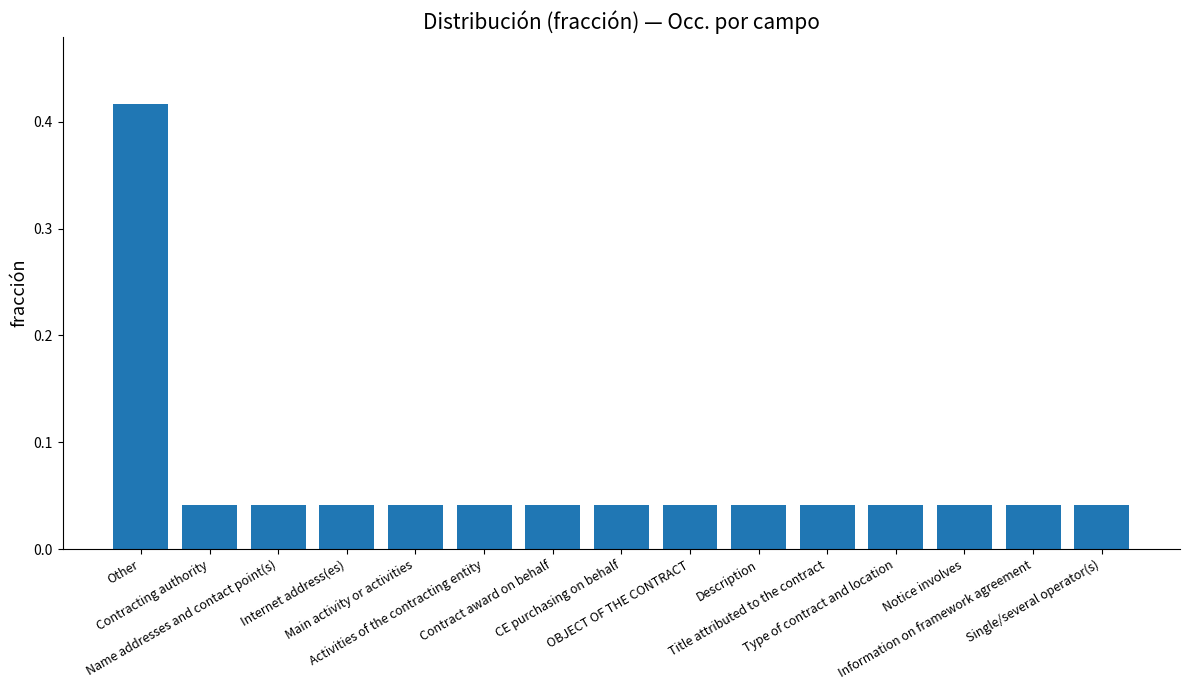

How many values are between 0 and 1?

15